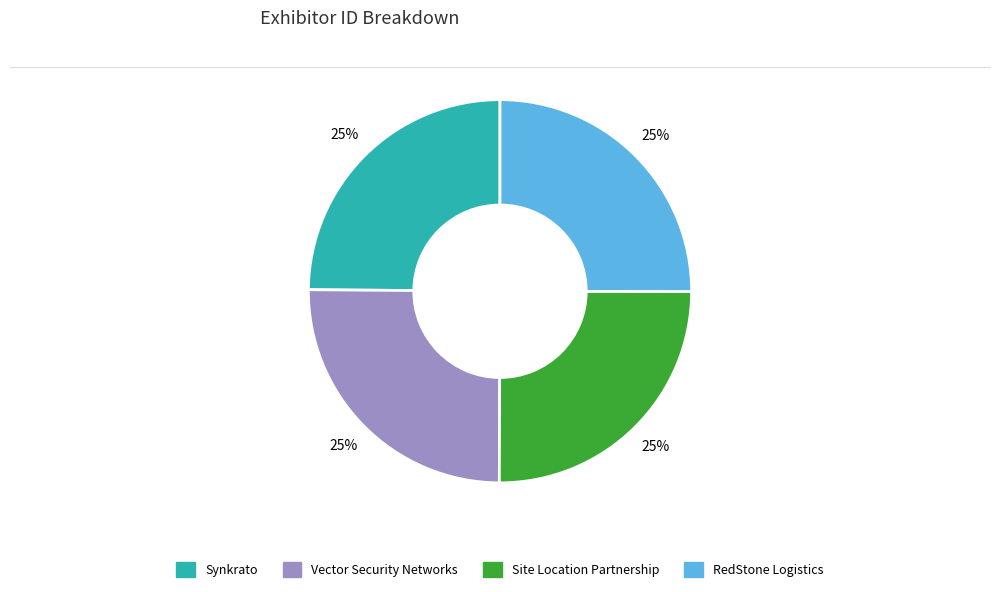

Is it true that Site Location Partnership is 25% of the pie?

True